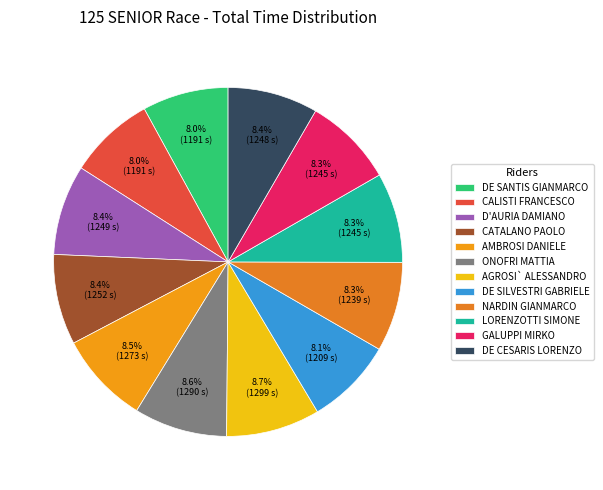

What is the change in value from ONOFRI MATTIA to LORENZOTTI SIMONE?

-44.5